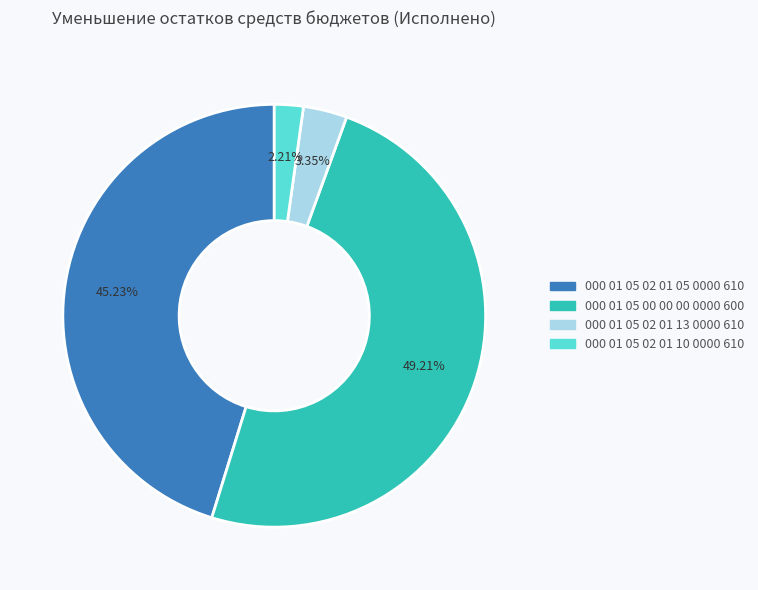

Is there any slice that represents more than half of the pie?

No